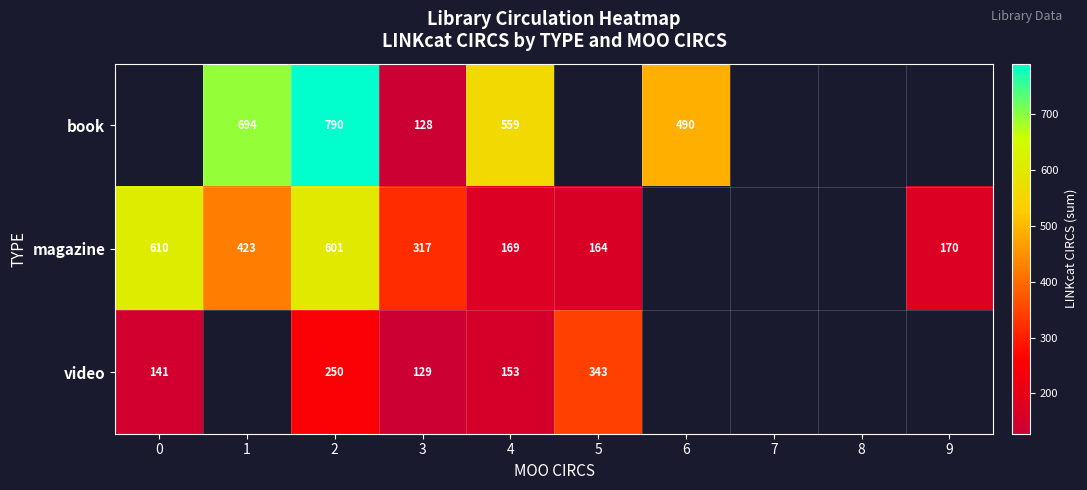

At which category is the sum across all series the highest?

2